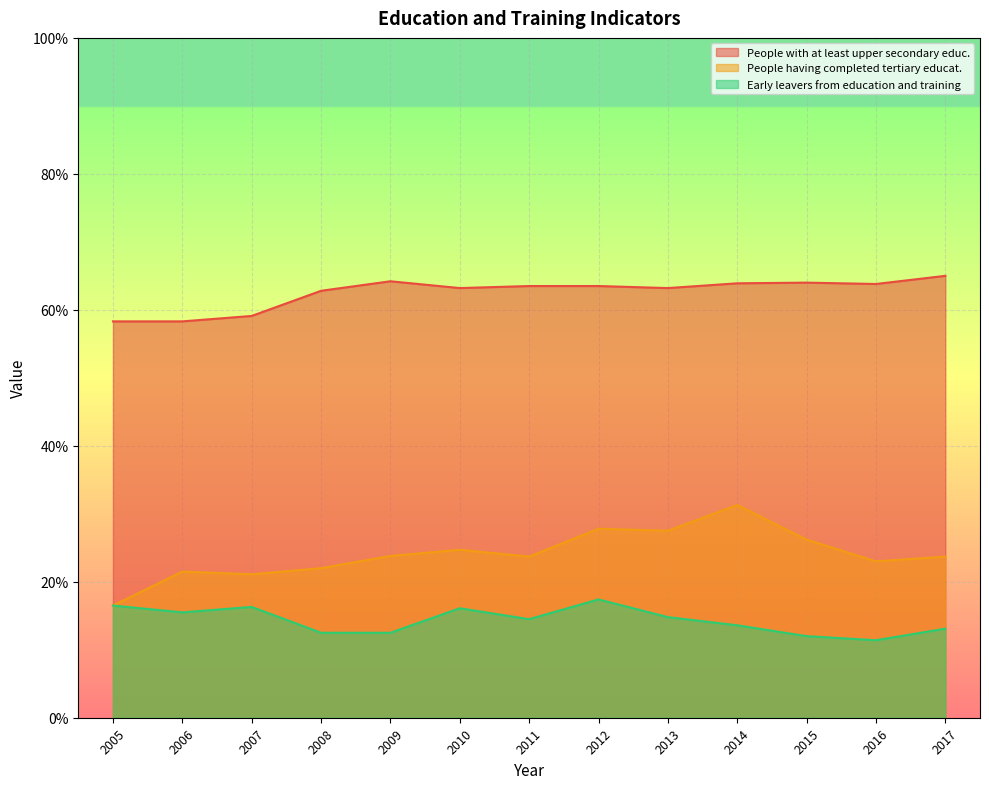

How many interior local peaks does the Early leavers from education and training series have?

3